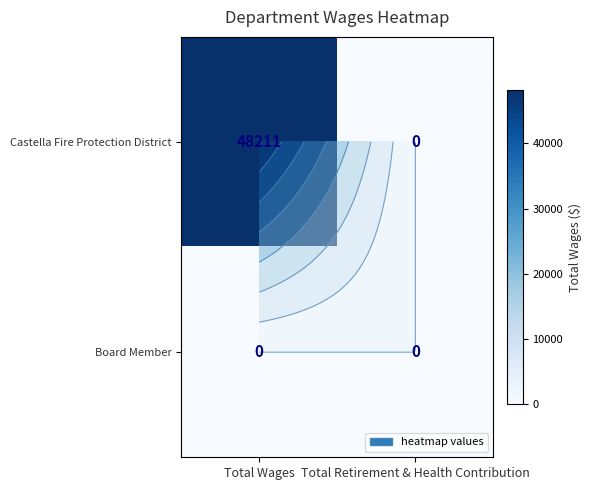

What is the spread (max minus min) of values at Total Wages?

48211